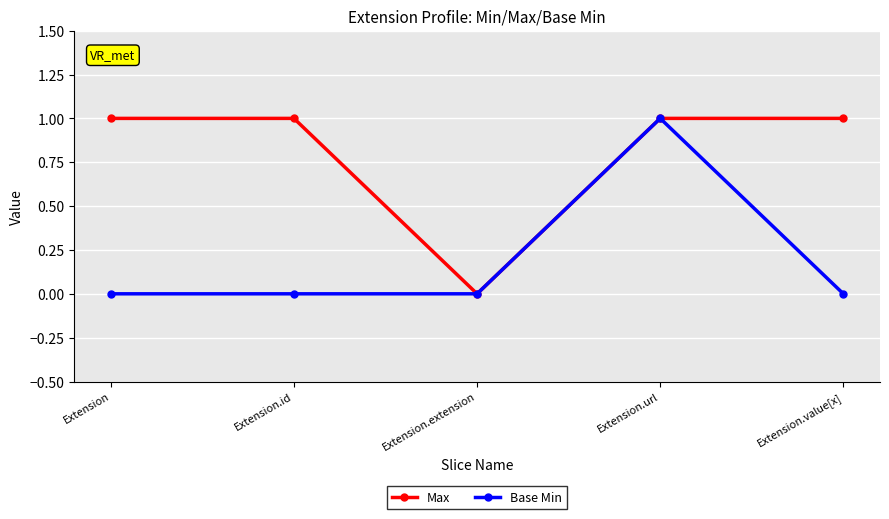

List the series in order of their overall mean, highest first.

Max, Base Min